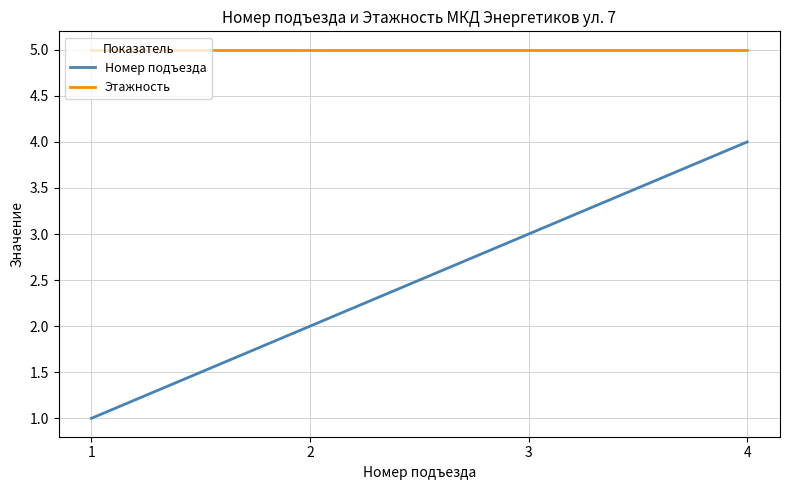

True or false: Этажность has more than 2 points higher than both neighbors.

False